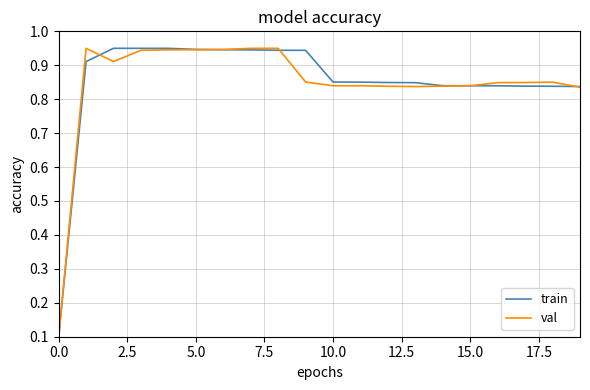

Rank the series by their average value, from lowest to highest.

val, train